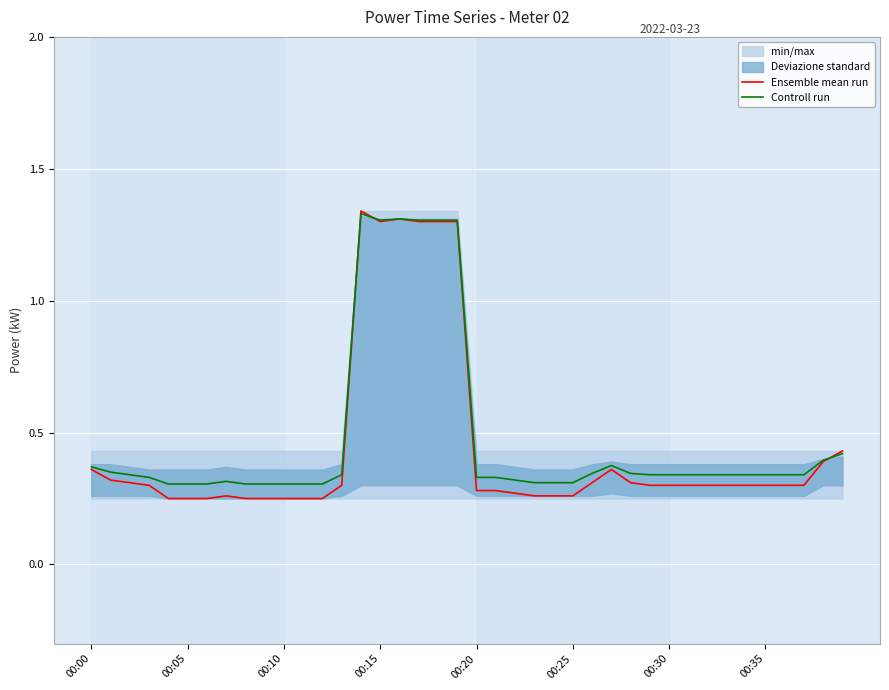

What is the value of the Ensemble mean run point at the 27th from the left?

0.3